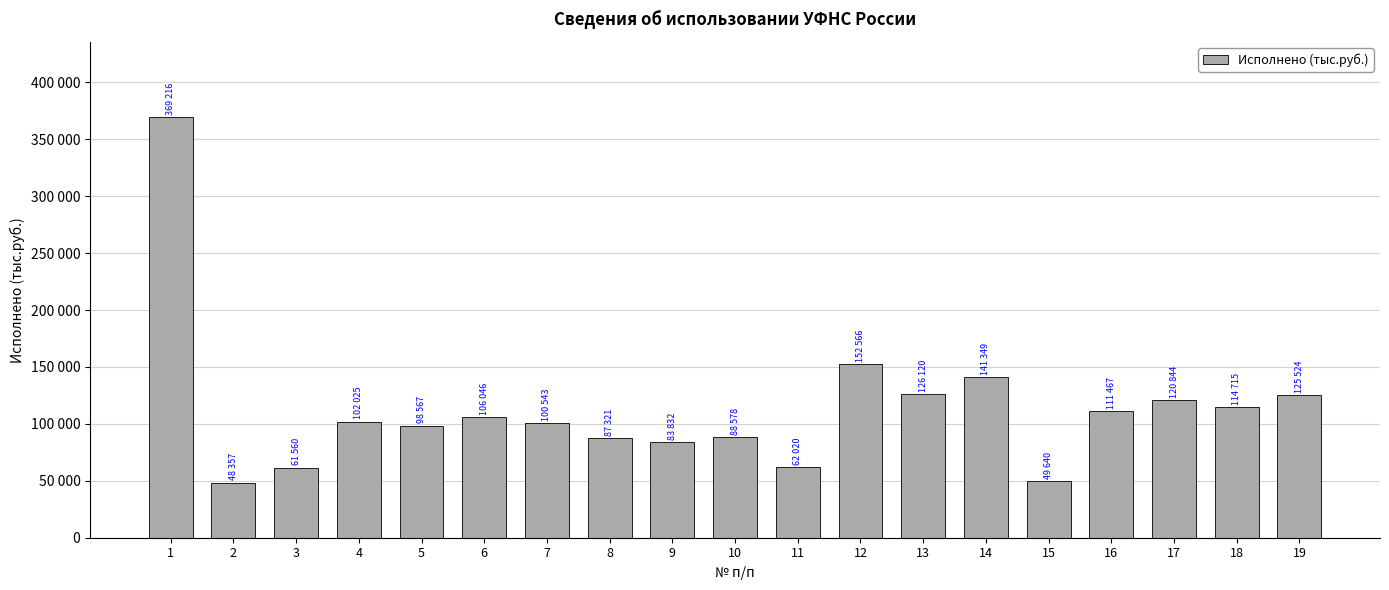

Does the chart contain any negative values?

No